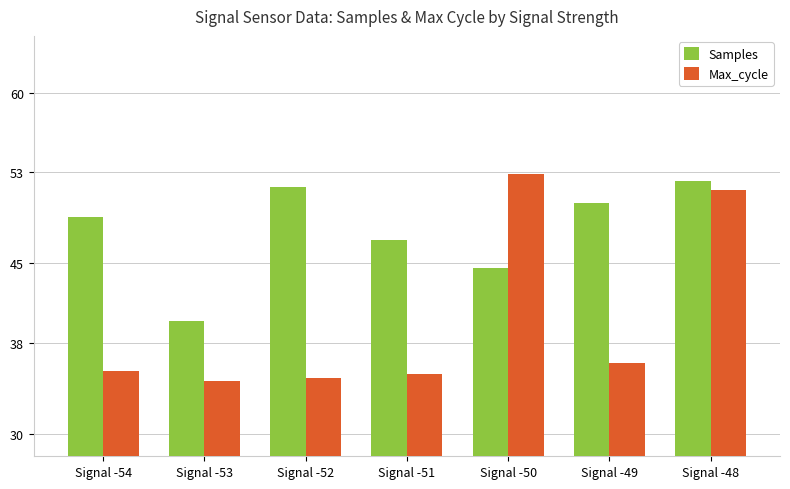

At which category is the sum across all series the highest?

Signal -48